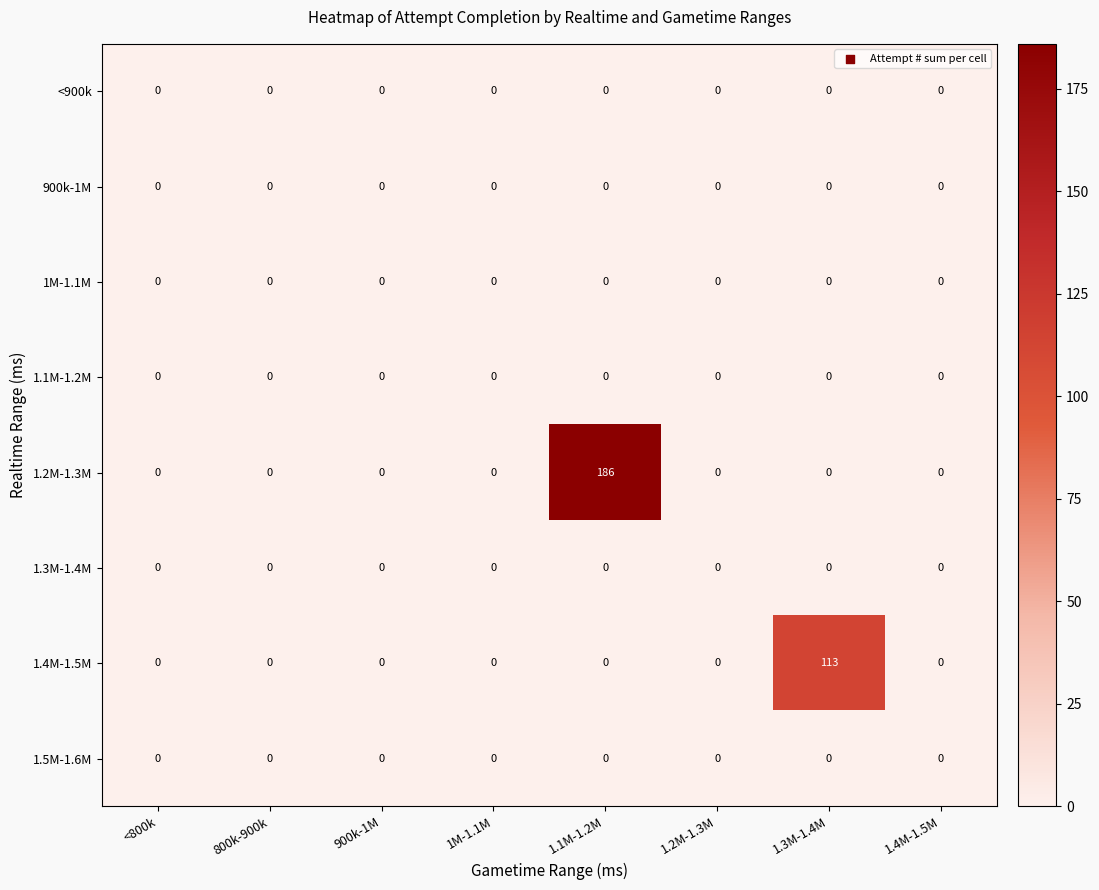

What is the sum of all 1.2M-1.3M values?

186